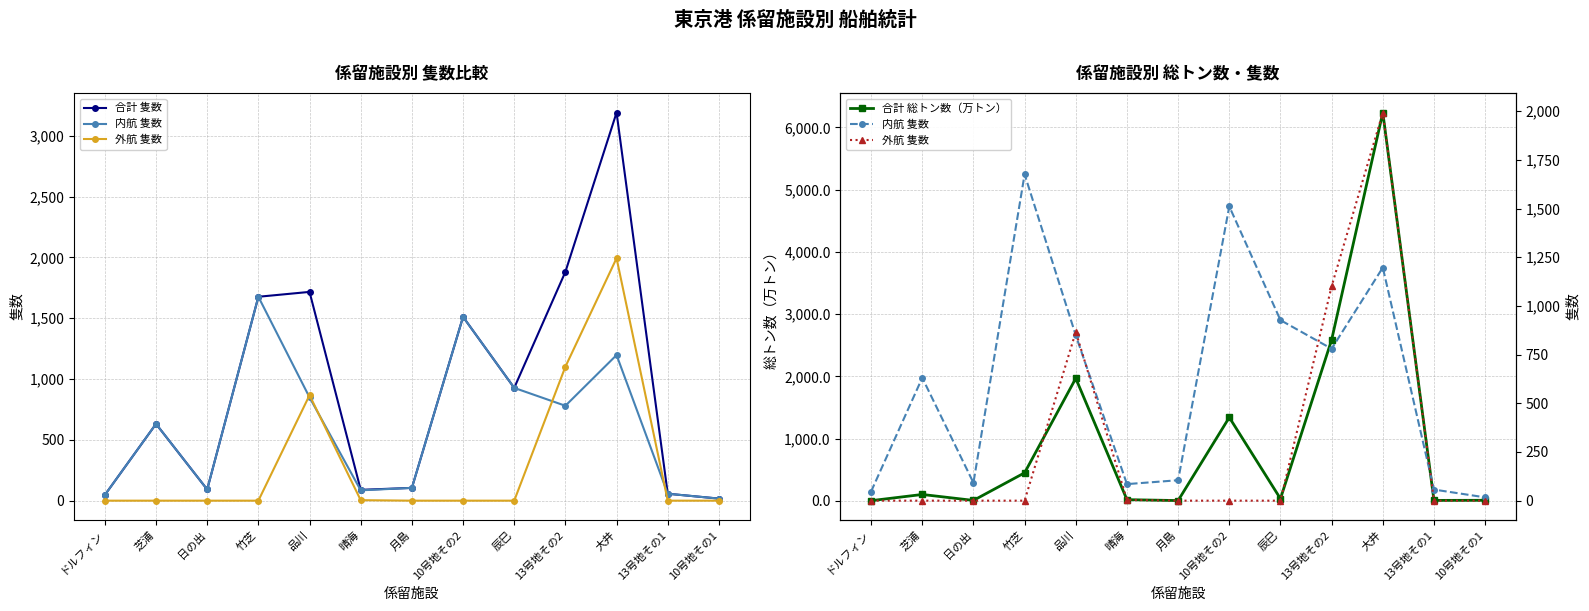

What is the average value of the 合計 隻数 series?

918.4